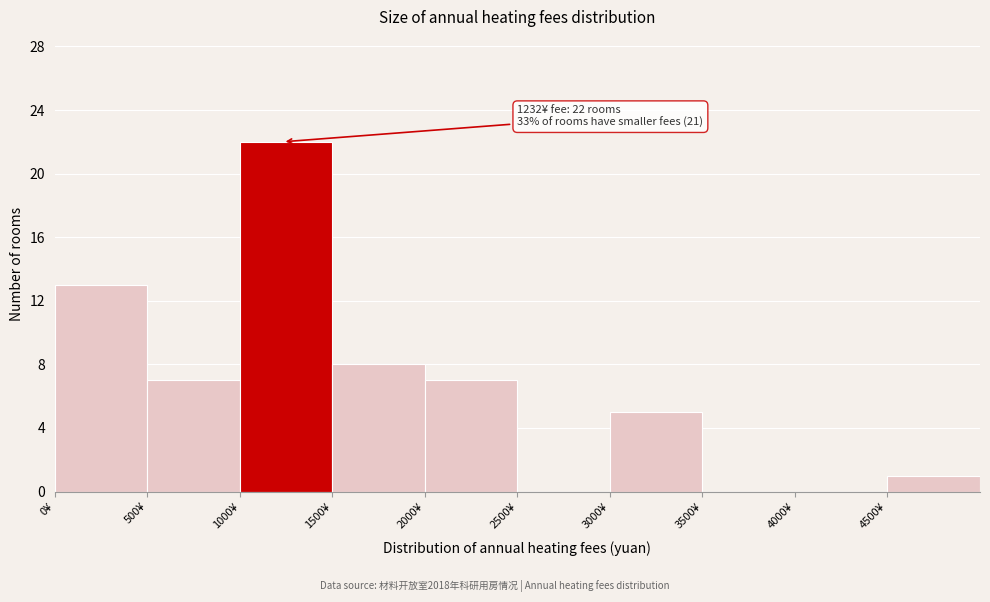

Which range on the x-axis has the tallest bar?

1000 to 1500